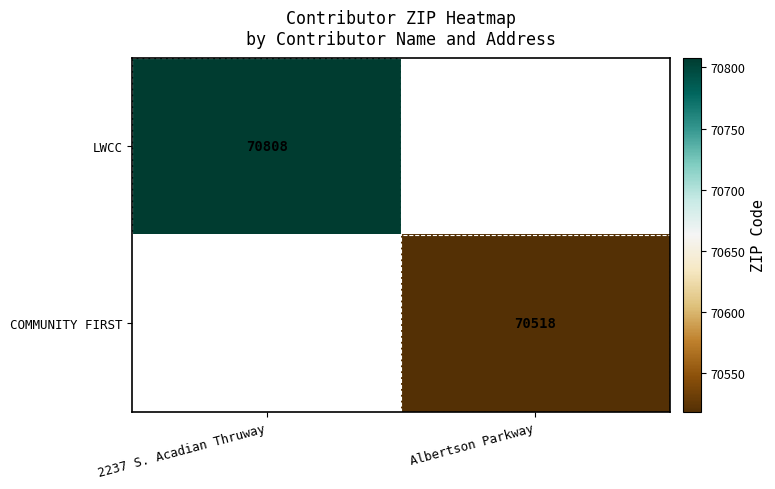

The COMMUNITY FIRST series shows 70518 at Albertson Parkway. True or false?

True